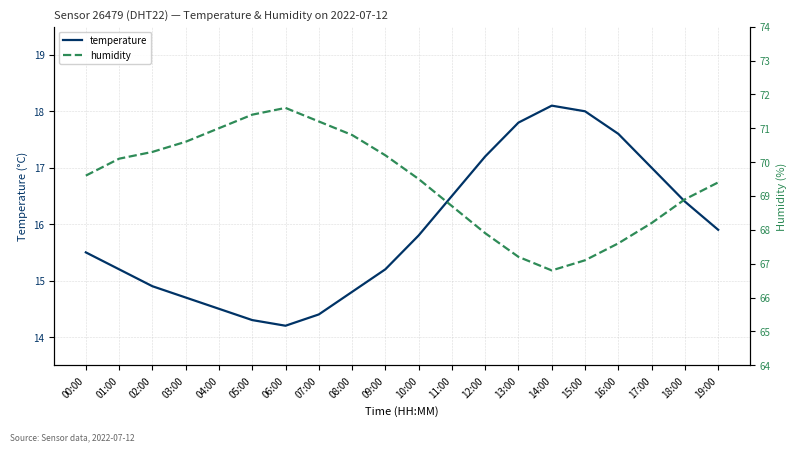

At which label does temperature first exceed 15?

00:00